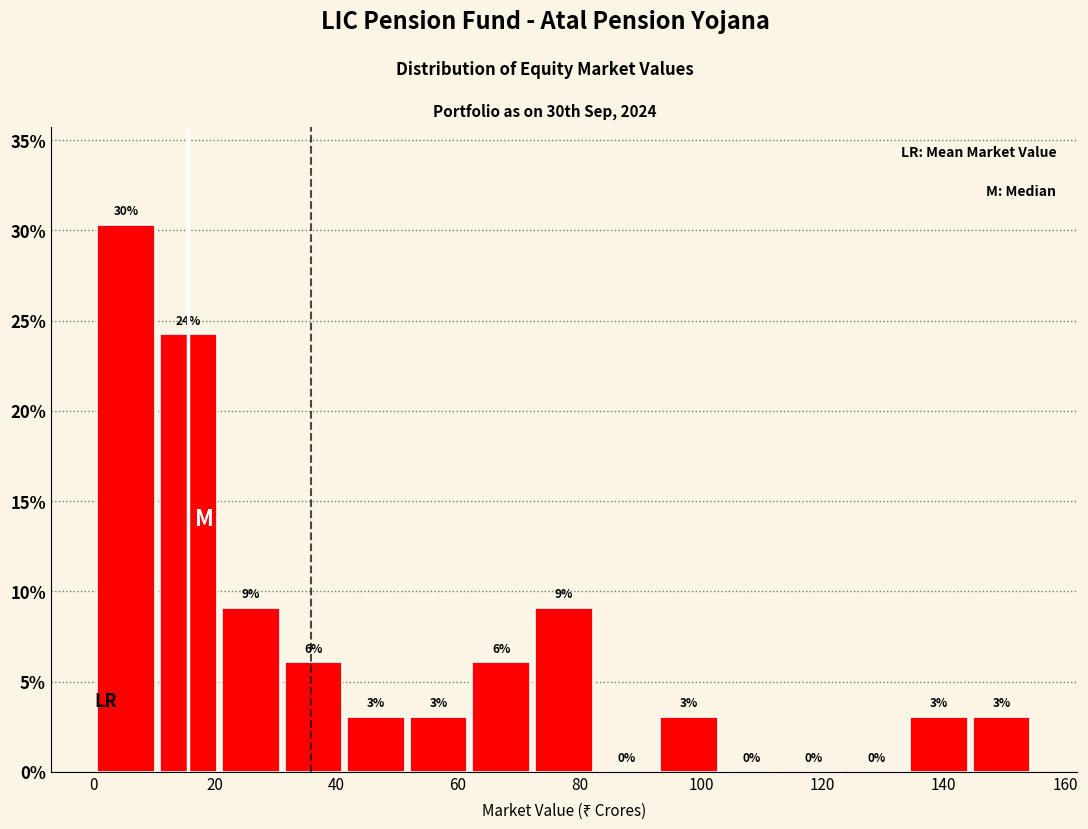

Over which range of the x-axis is the bar tallest?

0 to 10